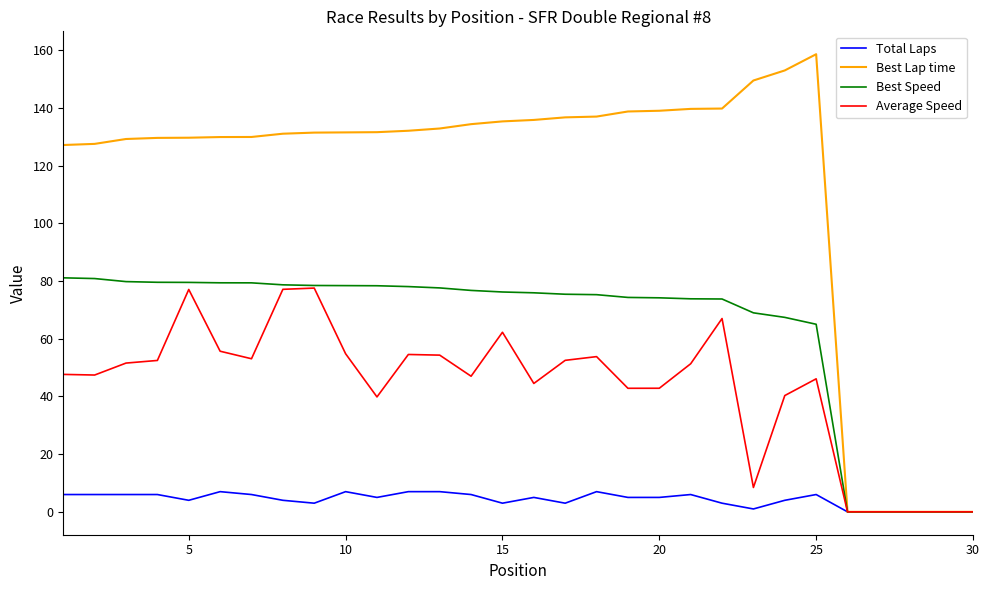

Which series has the largest total across all categories?

Best Lap time